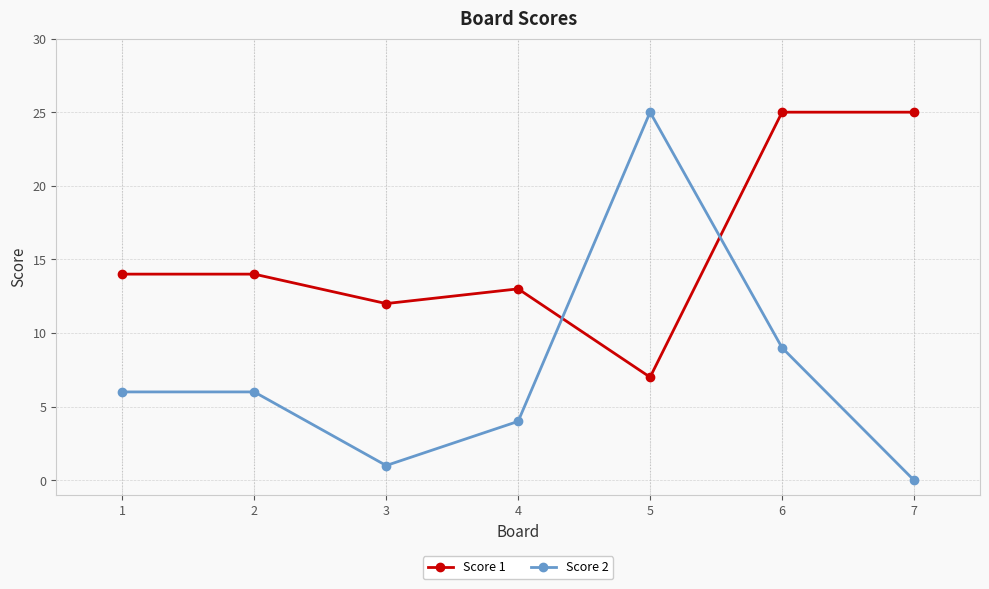

Is it true that Score 1 equals 14 at 2?

True